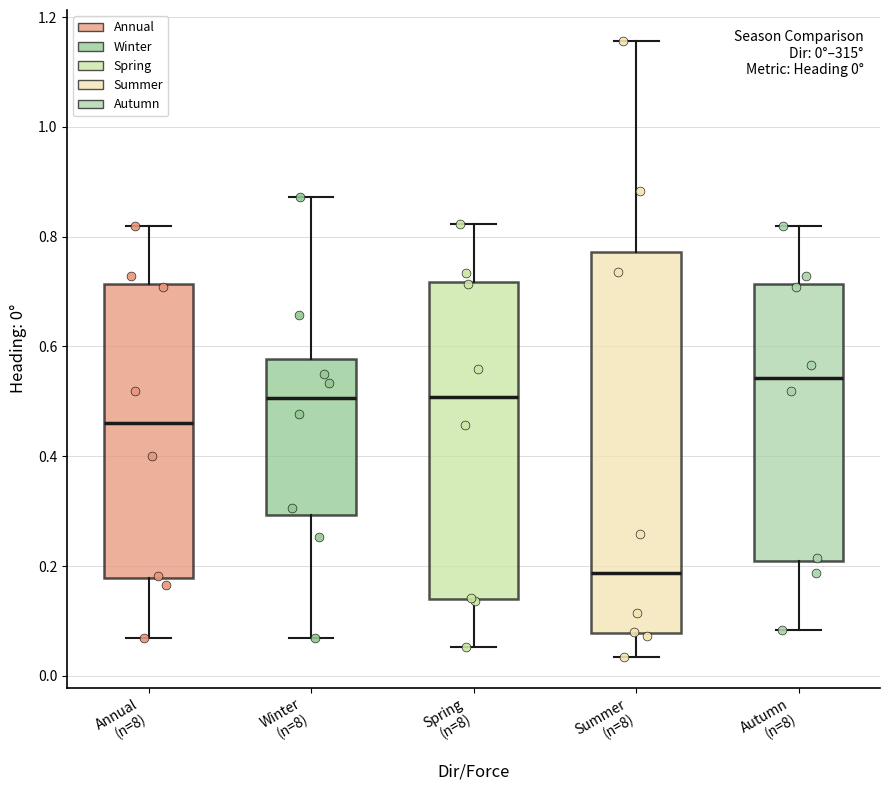

Which box's median line is the highest?

Autumn (n=8)